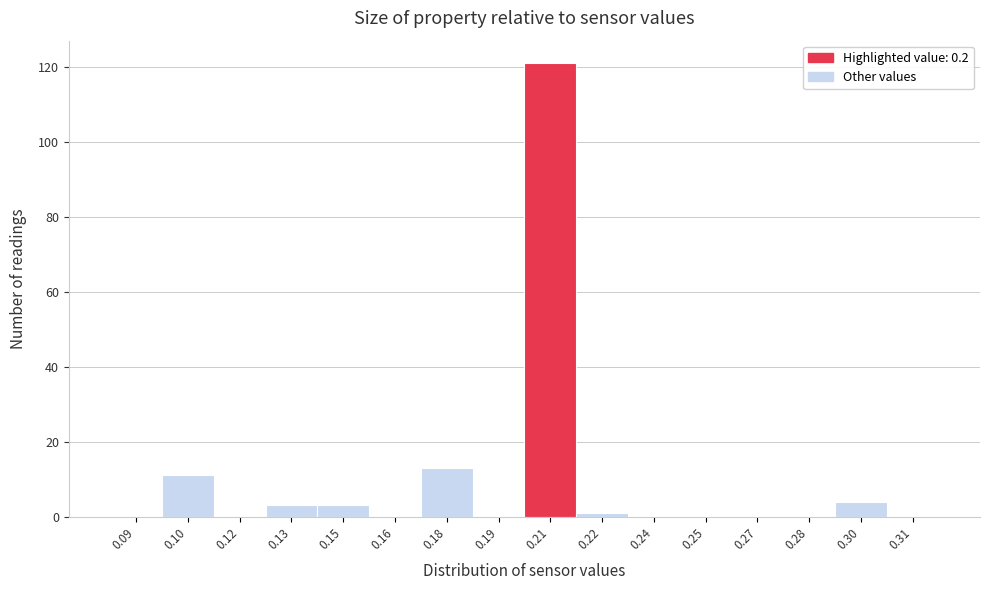

What is the height of the bar covering 0.140 to 0.155 on the x-axis? Neither the bar edges nor the heights are printed on the chart, so give them approximately, as read against the axes.

4